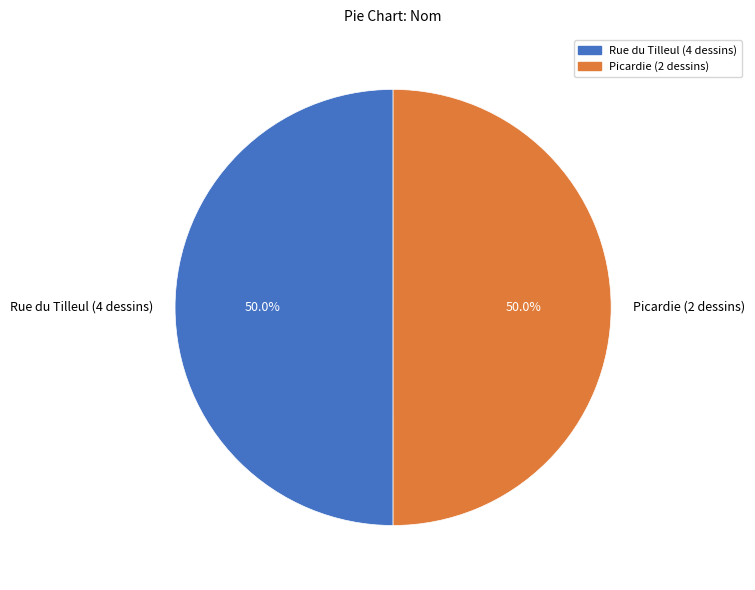

Is it true that Rue du Tilleul (4 dessins) is 62% of the pie?

False